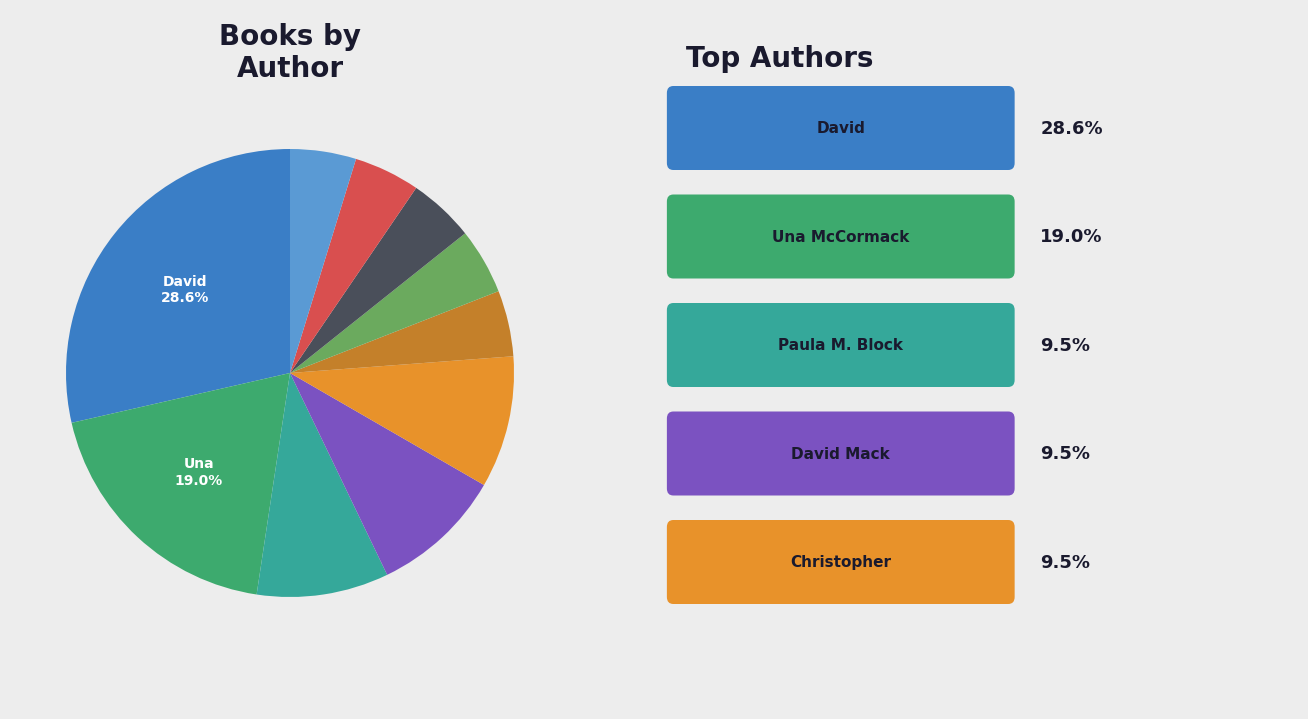

Is there any slice that represents more than half of the pie?

No